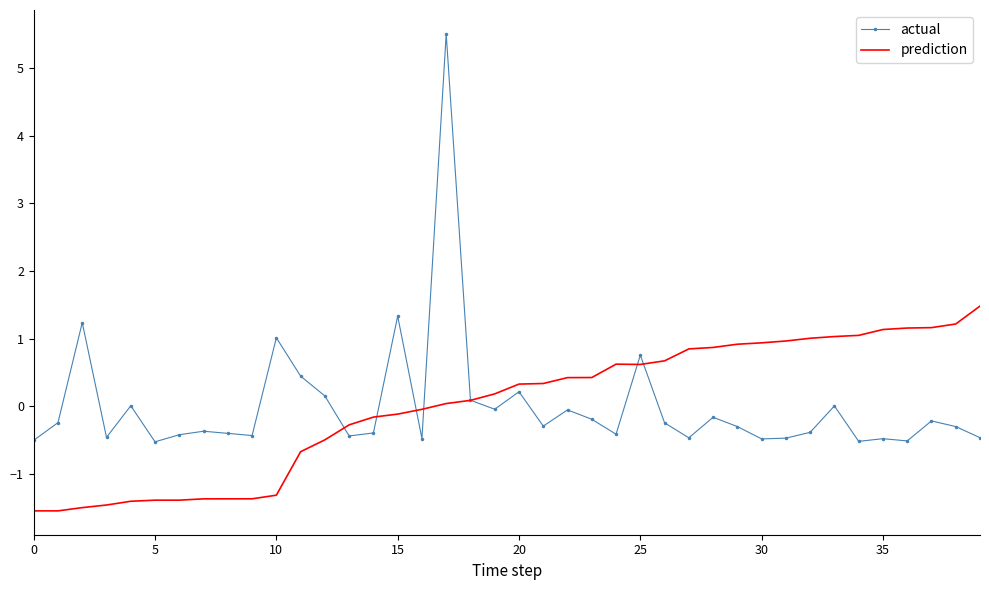

What is the maximum value for prediction?

1.5